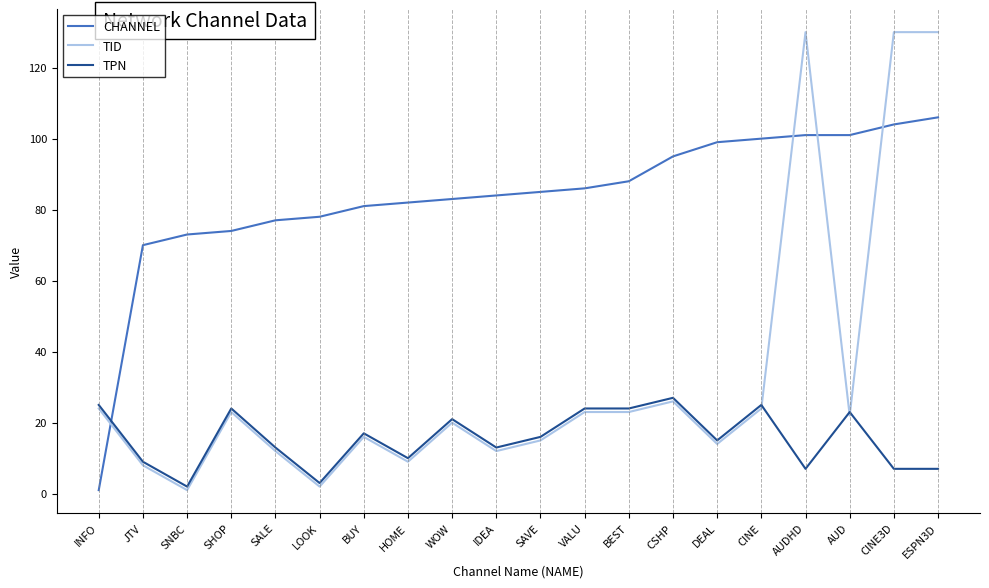

Reading right to left, list all the values displayed in this chart.

CHANNEL: ESPN3D=106	CINE3D=104	AUD=101	AUDHD=101	CINE=100	DEAL=99	CSHP=95	BEST=88	VALU=86	SAVE=85	IDEA=84	WOW=83	HOME=82	BUY=81	LOOK=78	SALE=77	SHOP=74	SNBC=73	JTV=70	INFO=1
TID: ESPN3D=130	CINE3D=130	AUD=22	AUDHD=130	CINE=24	DEAL=14	CSHP=26	BEST=23	VALU=23	SAVE=15	IDEA=12	WOW=20	HOME=9	BUY=16	LOOK=2	SALE=12	SHOP=23	SNBC=1	JTV=8	INFO=24
TPN: ESPN3D=7	CINE3D=7	AUD=23	AUDHD=7	CINE=25	DEAL=15	CSHP=27	BEST=24	VALU=24	SAVE=16	IDEA=13	WOW=21	HOME=10	BUY=17	LOOK=3	SALE=13	SHOP=24	SNBC=2	JTV=9	INFO=25